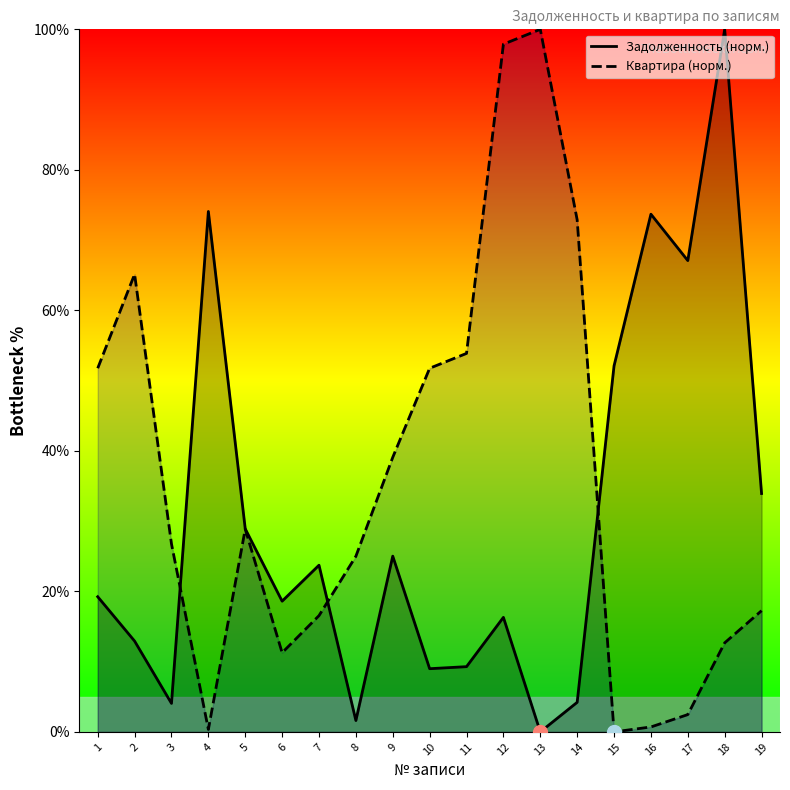

How many data points in Квартира (норм.) are less than 26?

9